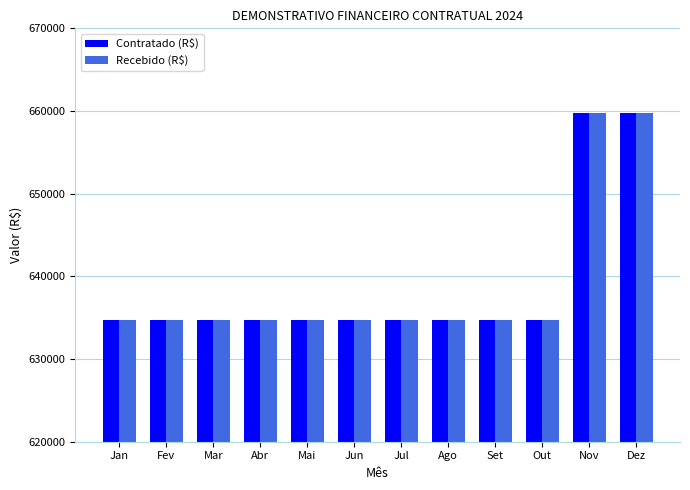

What are all the series names shown in the legend?

Contratado (R$), Recebido (R$)